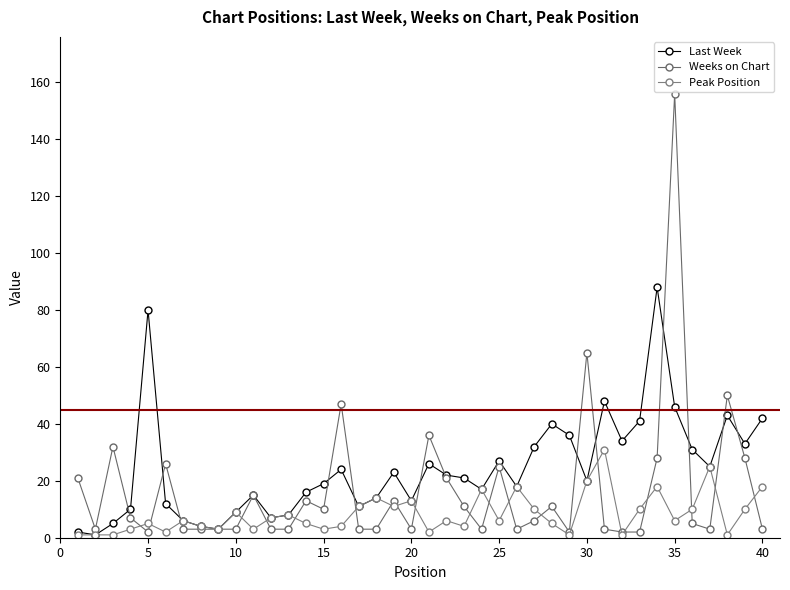

How many distinct data groups are displayed?

3